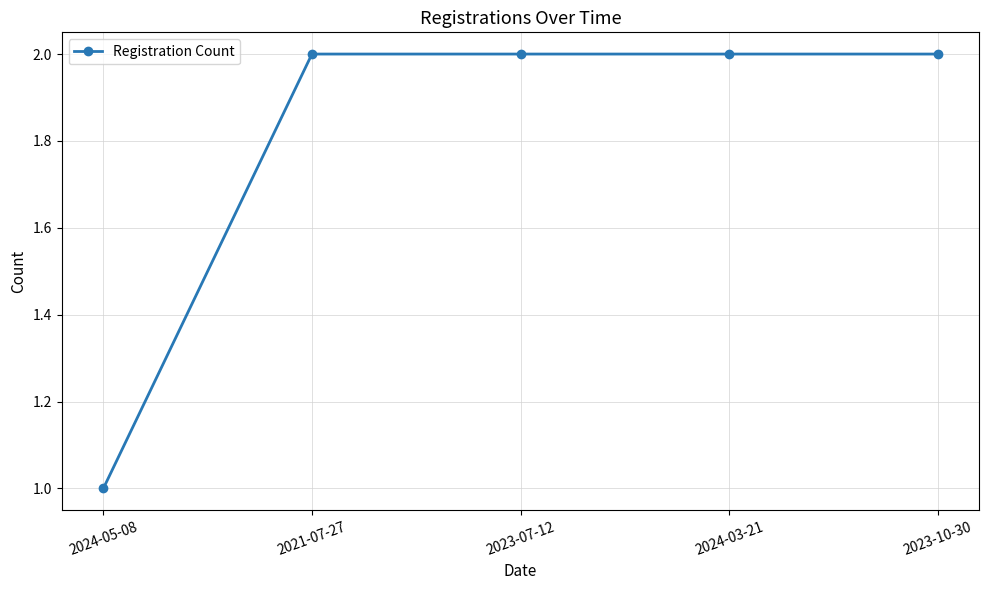

What is the ratio of the value at 2023-10-30 to the value at 2023-07-12?

1.0